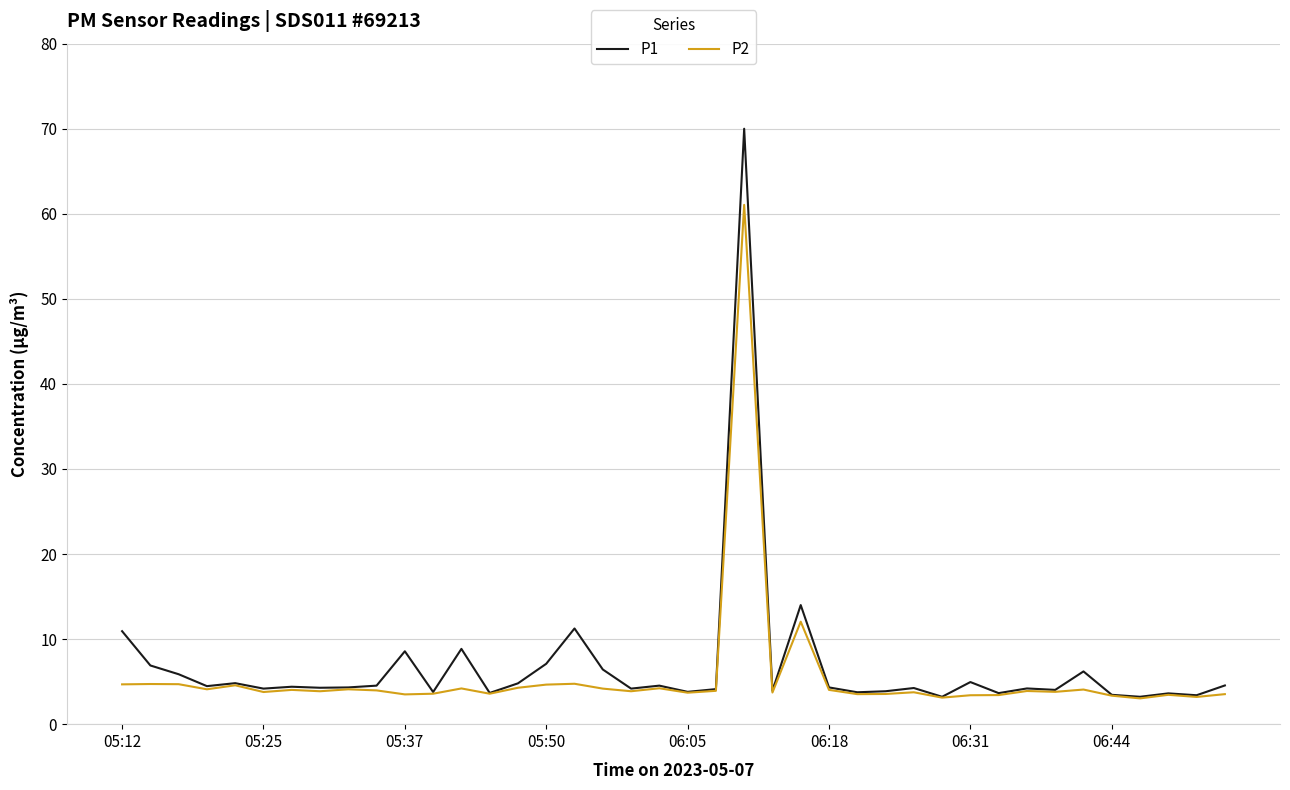

What is the smallest value displayed?

3.0